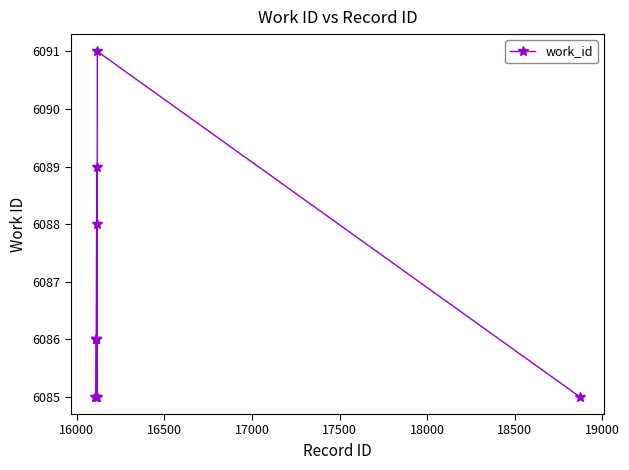

Reading right to left, what are all the values shown in this chart?

6085	6091	6085	6089	6088	6086	6086	6086	6085	6085